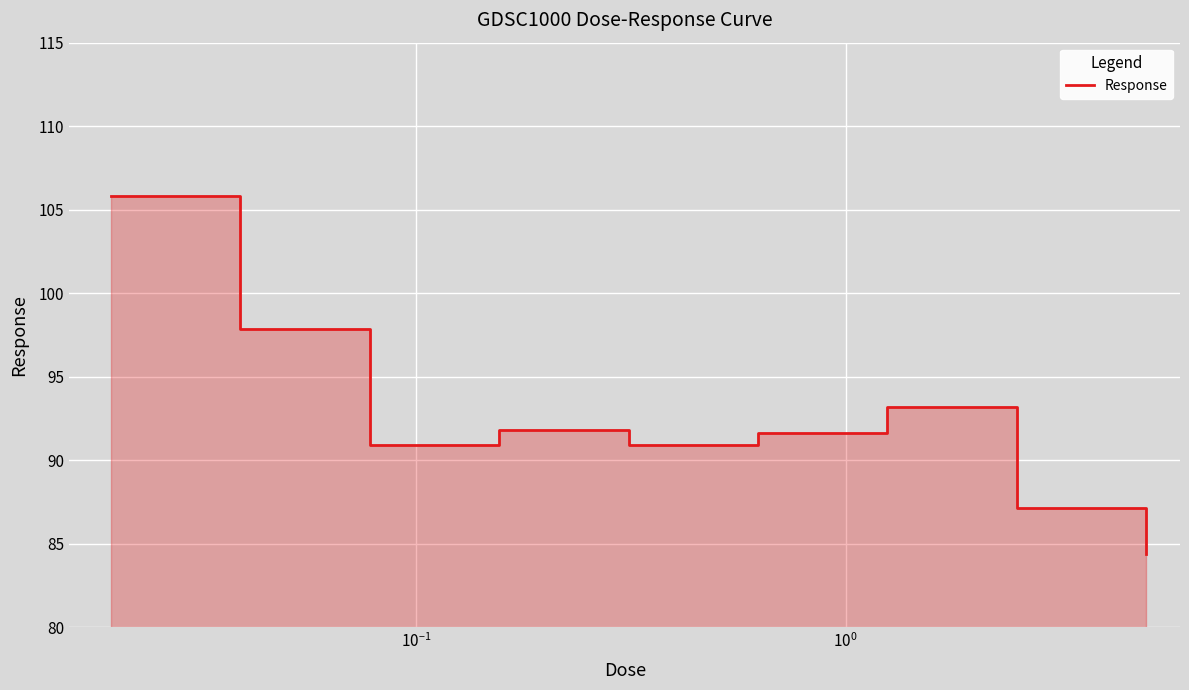

What is the difference between the second highest and minimum values?

13.5